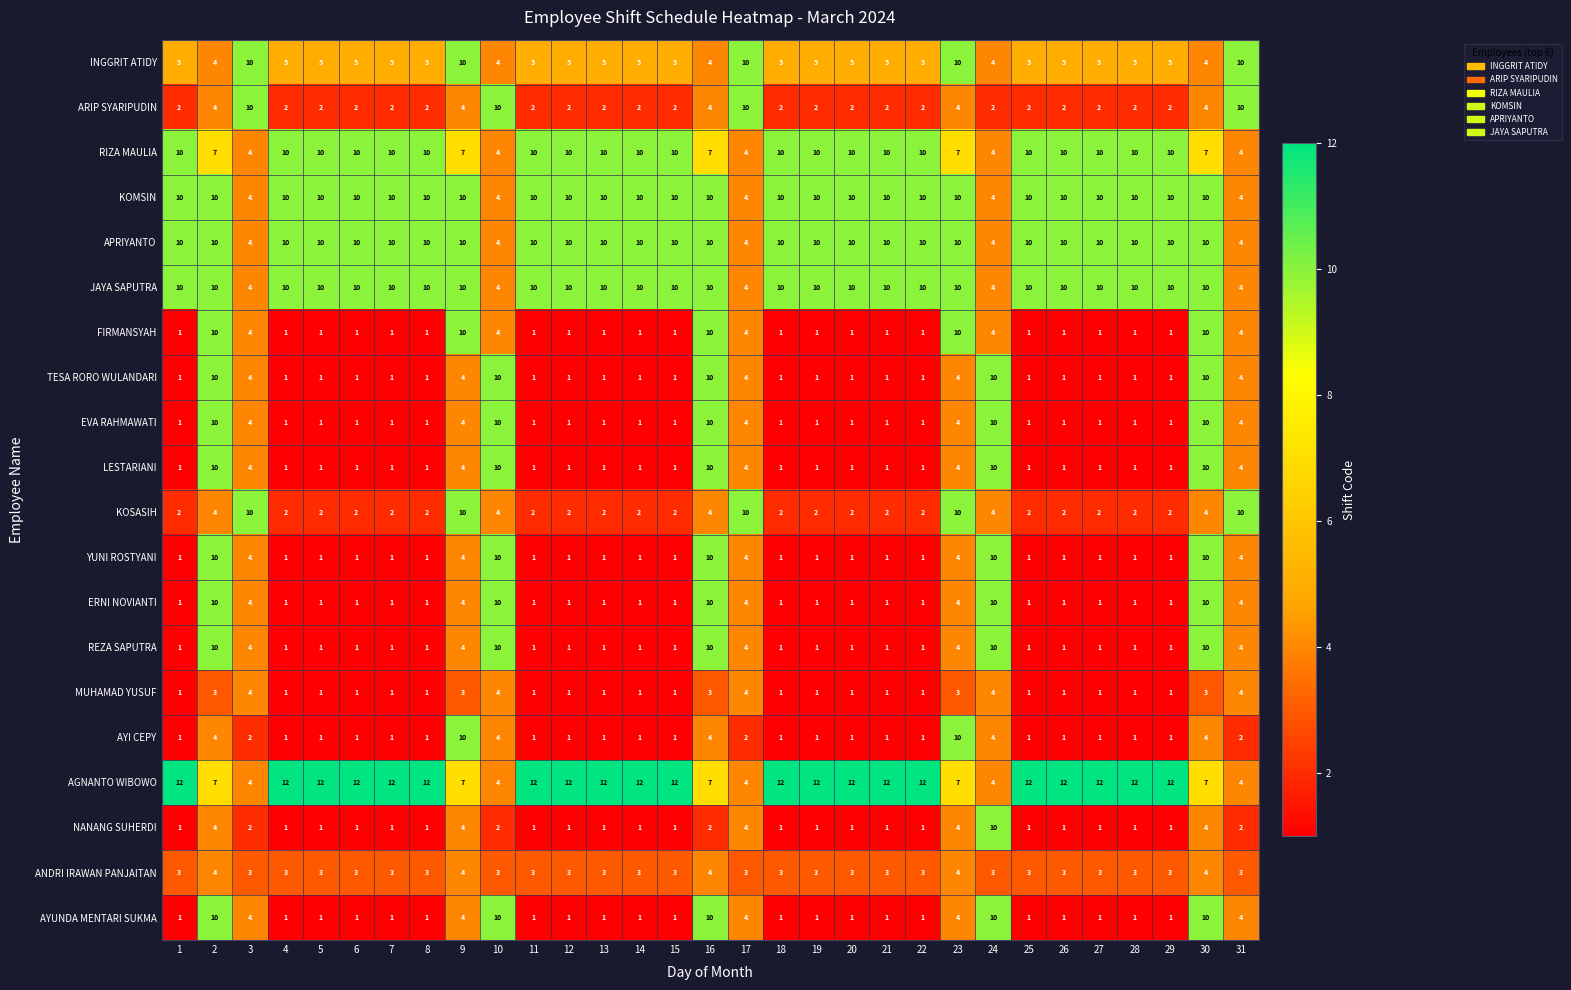

What is the greatest value displayed?

12